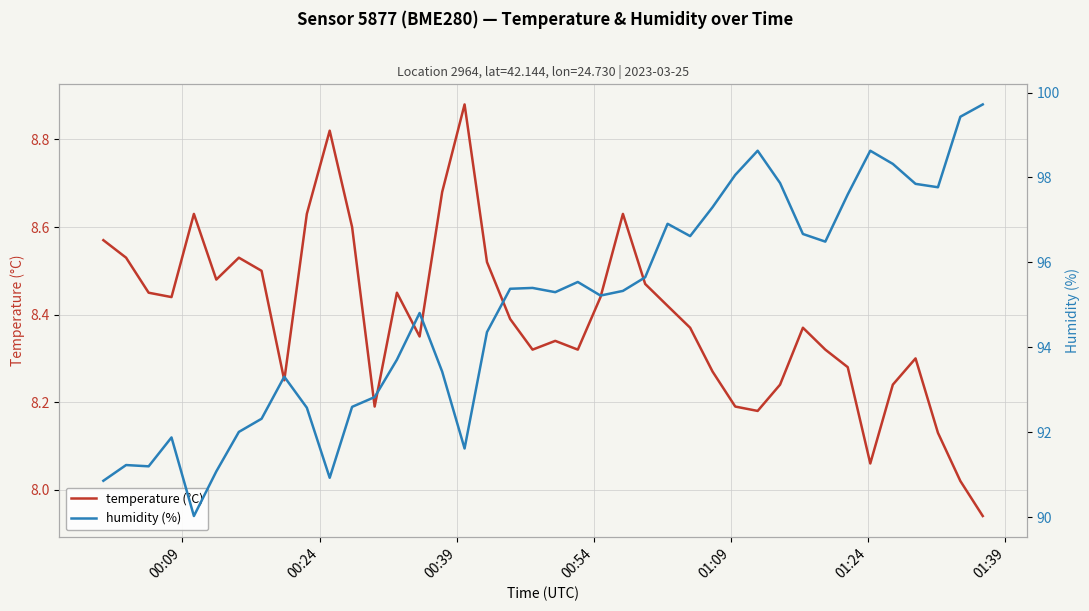

Is the value of humidity (%) at 31 greater than the value of temperature (°C) at 38?

Yes